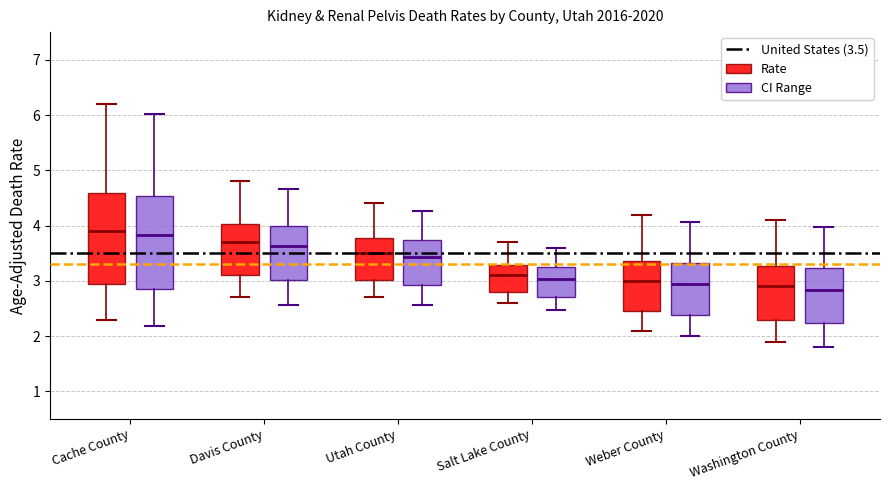

Reading left to right, read every box against the y-axis: the position of its median line, the range the box covers, and the ends of its whiskers. The values are not printed on the chart, so give them approximately, as read against the axis.

Cache County (Rate): median 3.9, box 2.9 to 4.6, whiskers 2.3 to 6.2
Cache County (CI Range): median 3.8, box 2.9 to 4.5, whiskers 2.2 to 6.0
Davis County (Rate): median 3.7, box 3.1 to 4.0, whiskers 2.7 to 4.8
Davis County (CI Range): median 3.6, box 3.0 to 4.0, whiskers 2.6 to 4.7
Utah County (Rate): median 3.5, box 3.0 to 3.8, whiskers 2.7 to 4.4
Utah County (CI Range): median 3.4, box 2.9 to 3.7, whiskers 2.6 to 4.3
Salt Lake County (Rate): median 3.1, box 2.8 to 3.3, whiskers 2.6 to 3.7
Salt Lake County (CI Range): median 3.0, box 2.7 to 3.2, whiskers 2.5 to 3.6
Weber County (Rate): median 3.0, box 2.5 to 3.4, whiskers 2.1 to 4.2
Weber County (CI Range): median 2.9, box 2.4 to 3.3, whiskers 2.0 to 4.1
Washington County (Rate): median 2.9, box 2.3 to 3.3, whiskers 1.9 to 4.1
Washington County (CI Range): median 2.8, box 2.2 to 3.2, whiskers 1.8 to 4.0